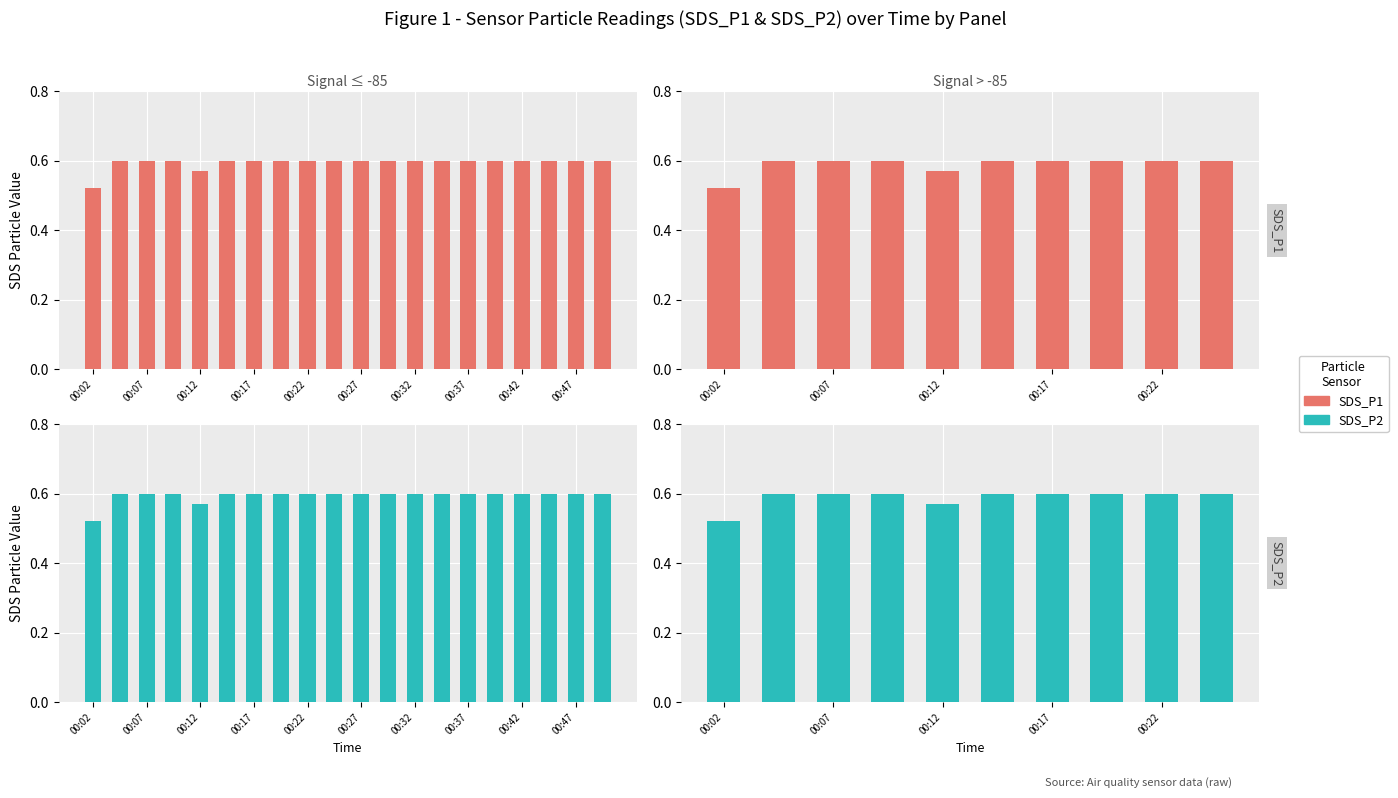

Does the chart contain any negative values?

No